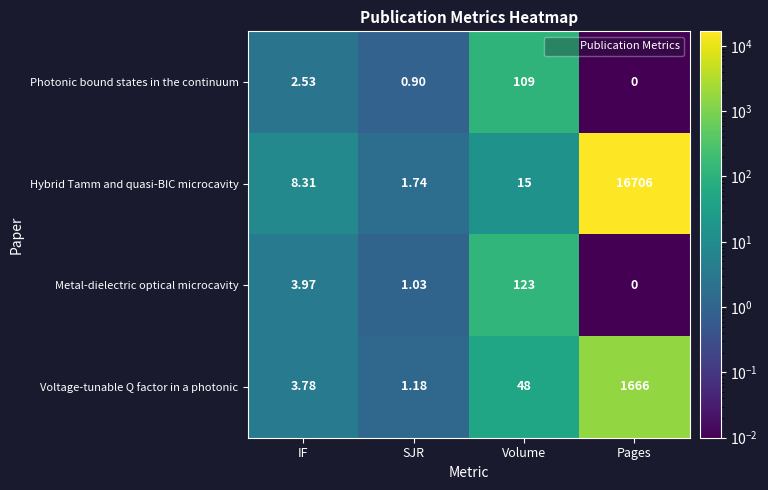

Which category has the lowest value in the Hybrid Tamm and quasi-BIC microcavity series?

SJR